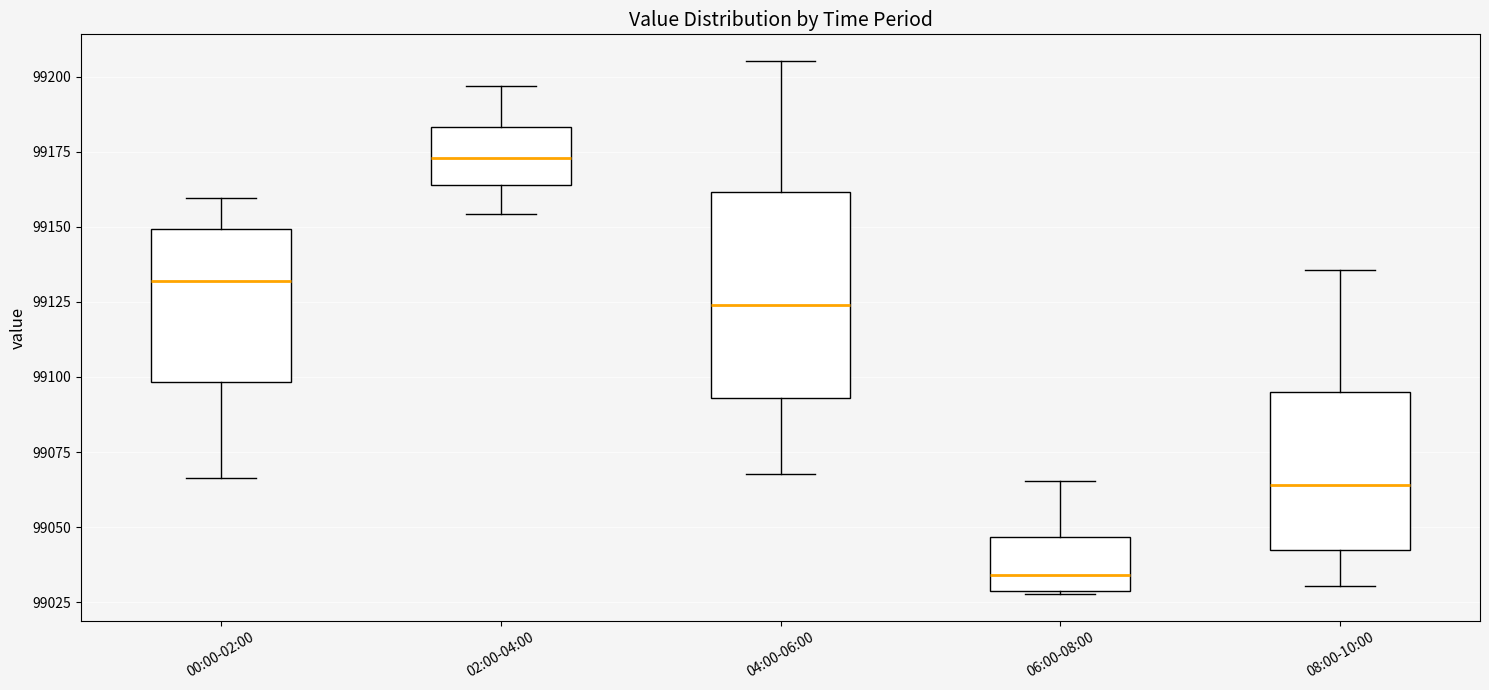

Comparing the boxes themselves (not the whiskers), which one is the tallest?

04:00-06:00